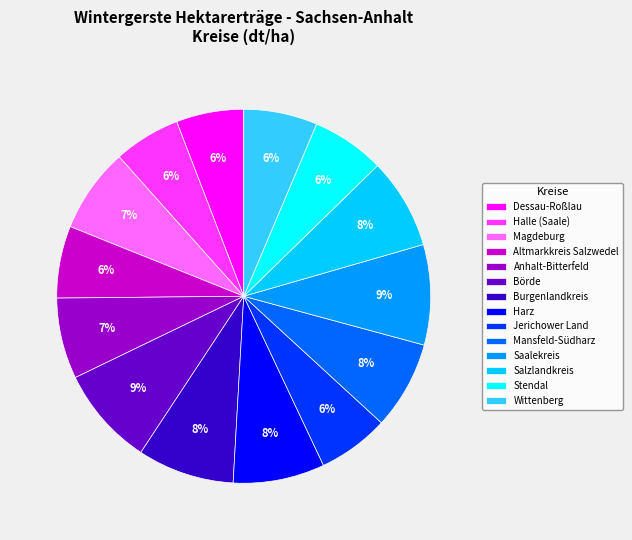

What is the ratio of the value at Magdeburg to the value at Jerichower Land?

1.2